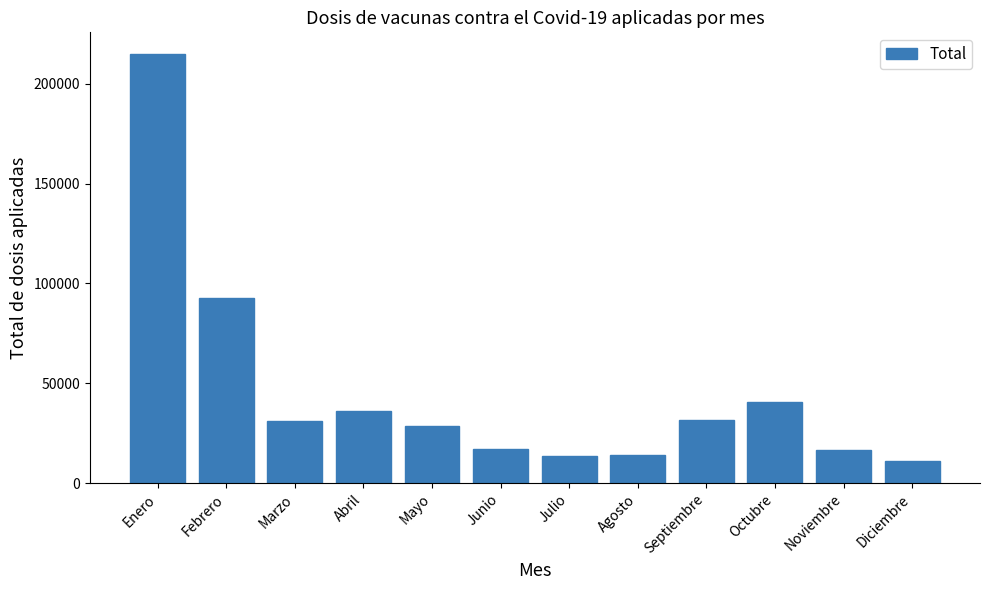

What is the label of the 10th bar from the right?

Marzo